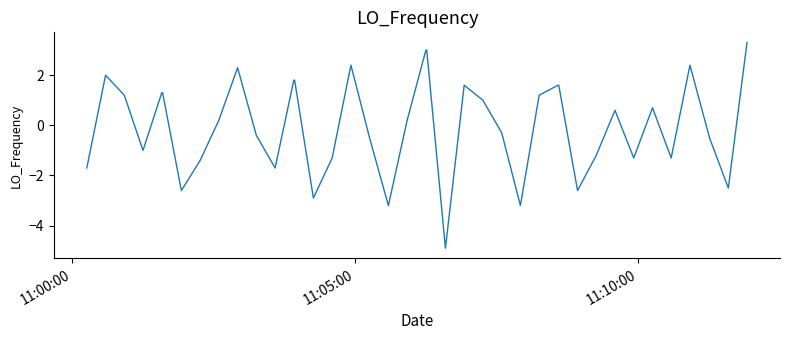

True or false: there are more than 2 points higher than both neighbors.

True